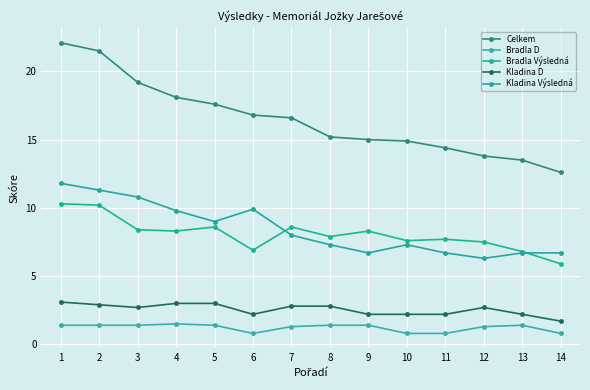

Is it true that Bradla Výsledná equals 6.9 at 6?

True